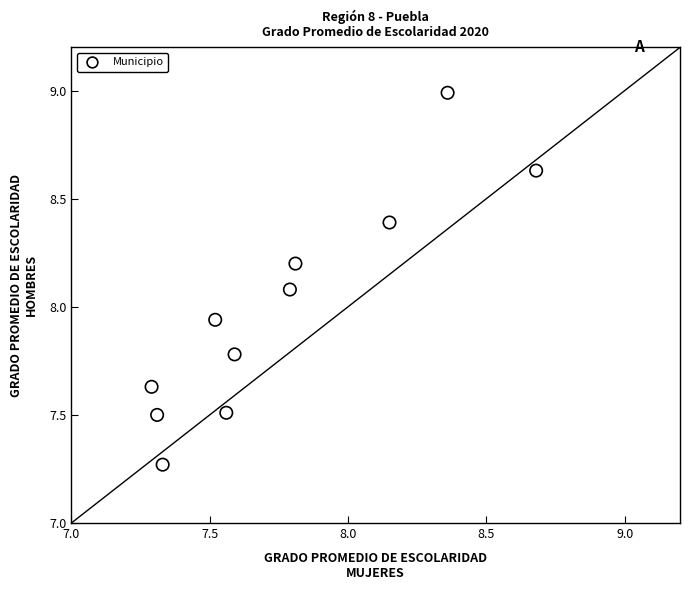

What is the average X value?

7.8